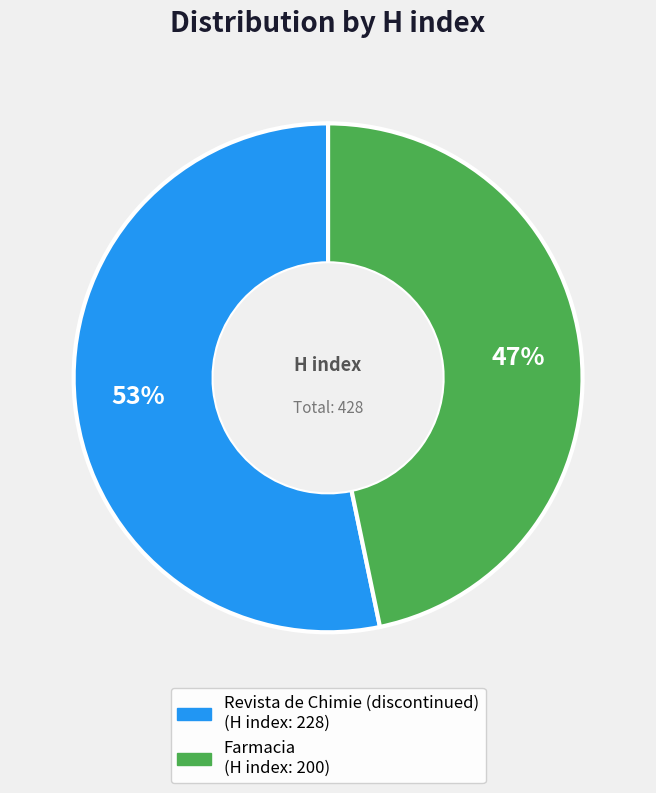

To the nearest percent, what is the average slice percentage?

50%